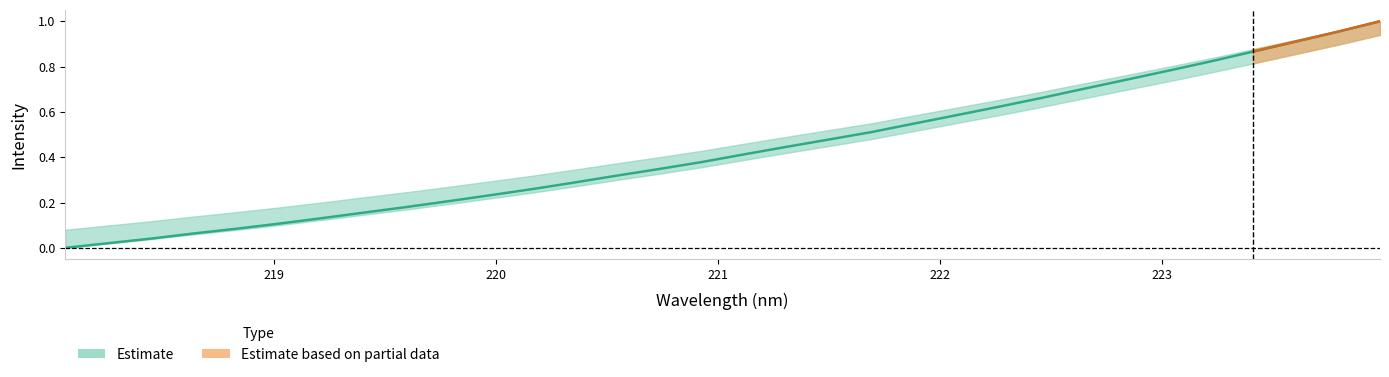

What is the sum of all values?

13.8